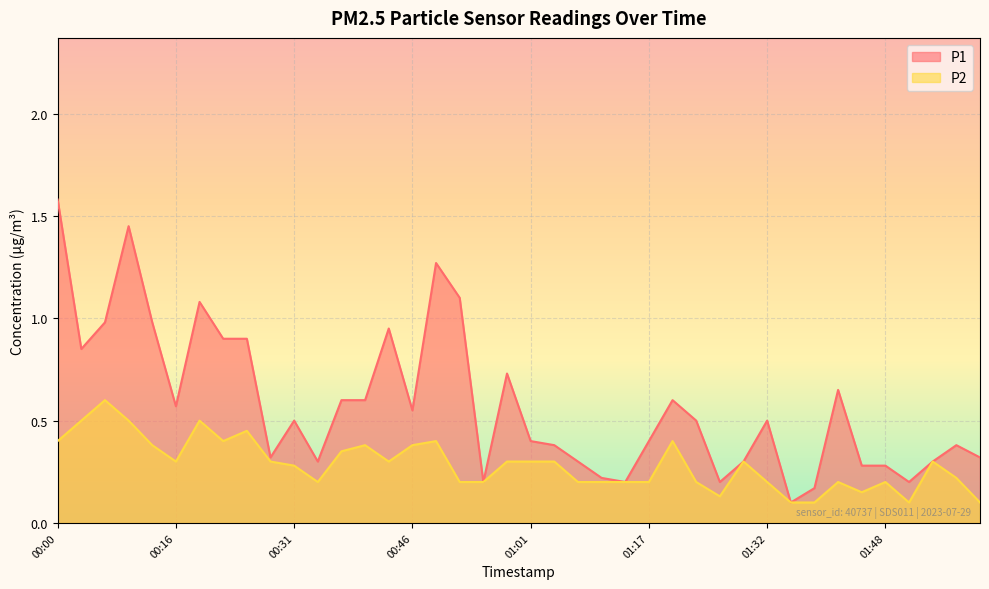

True or false: P2 and P1 intersect in this chart.

False